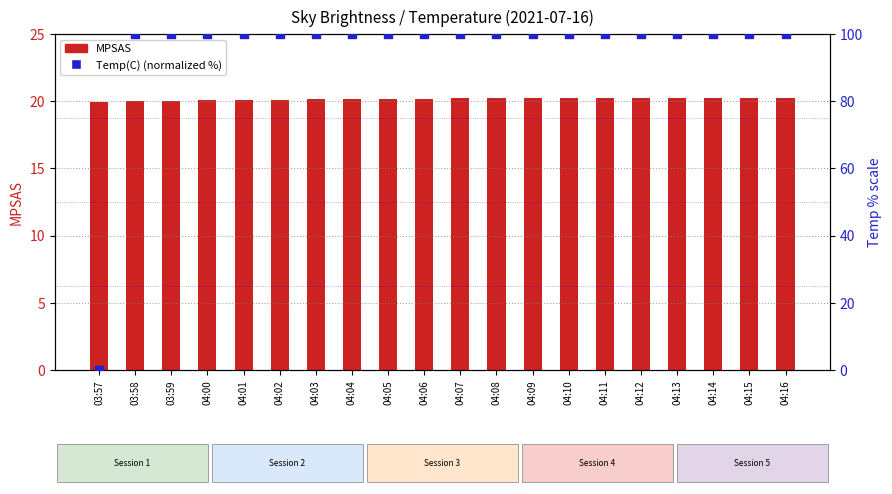

At which category is the sum across all series the highest?

04:16